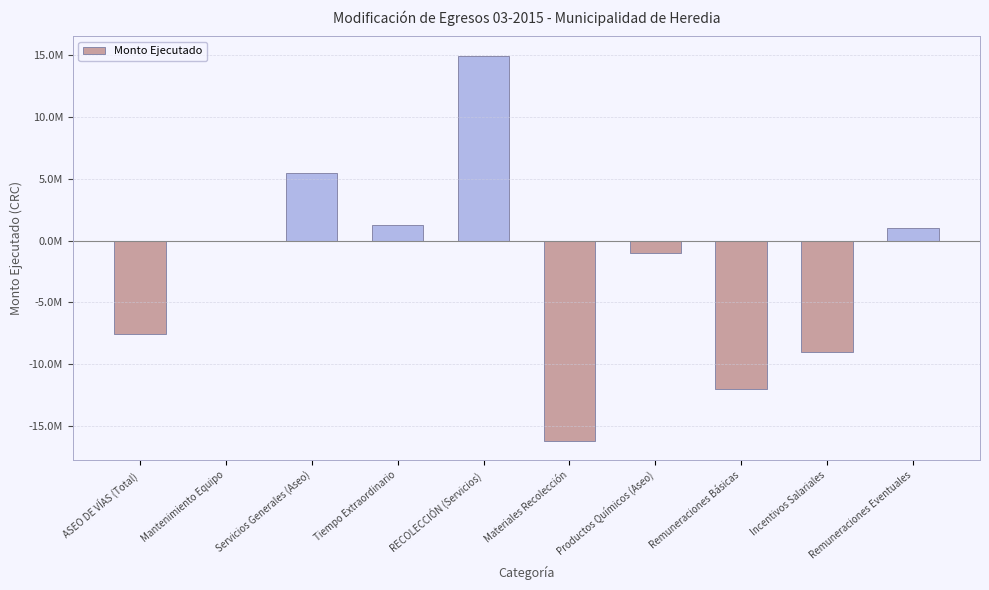

What is the minimum value shown in the chart?

-16213154.4